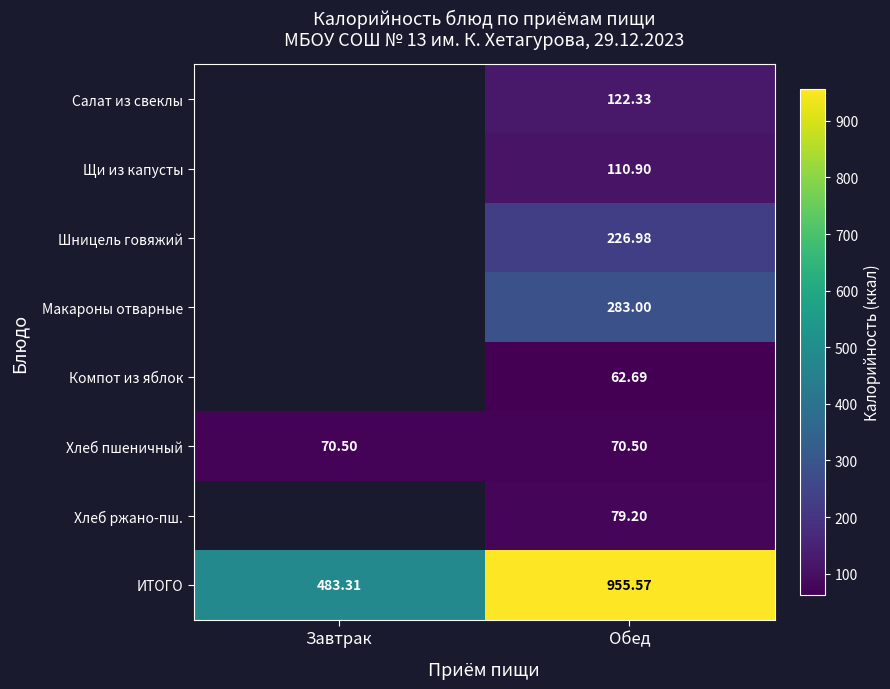

Is the value of Шницель говяжий at Обед greater than the value of Щи из капусты at Обед?

Yes